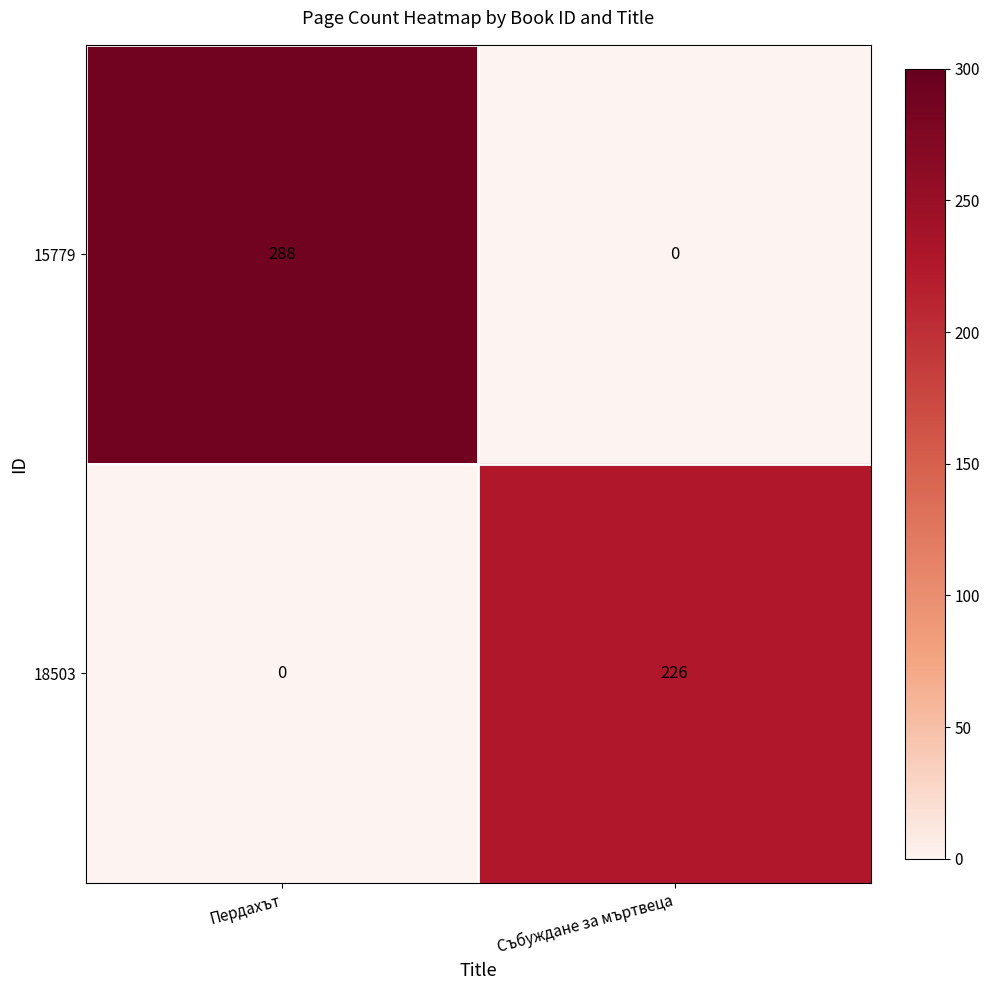

Rank the series at Събуждане за мъртвеца from highest to lowest value.

18503, 15779